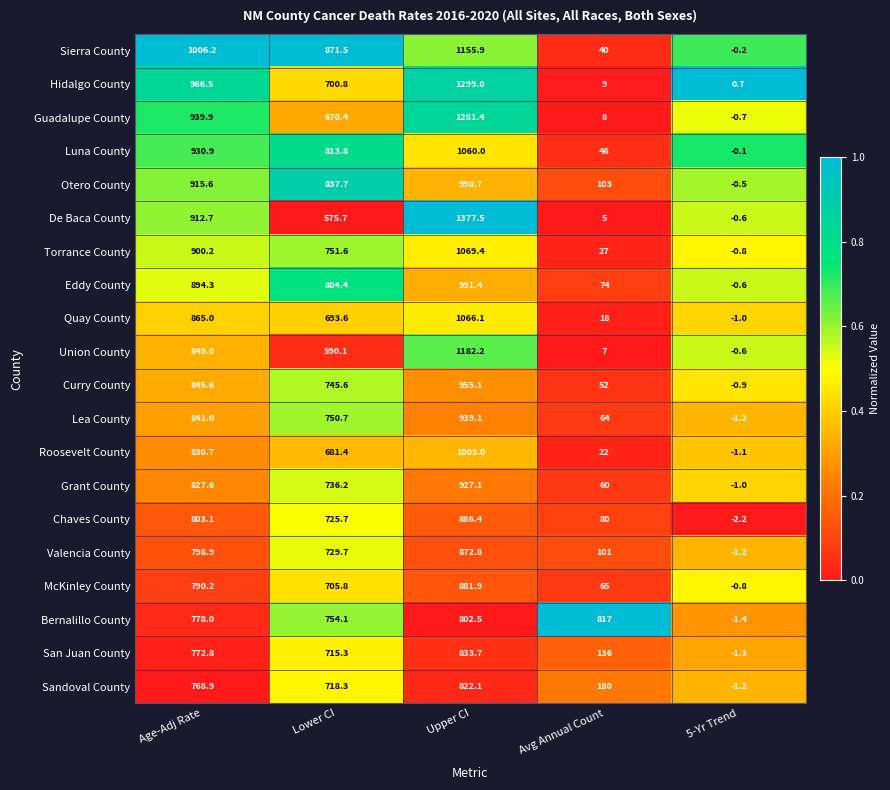

Which series has the widest spread of values?

De Baca County